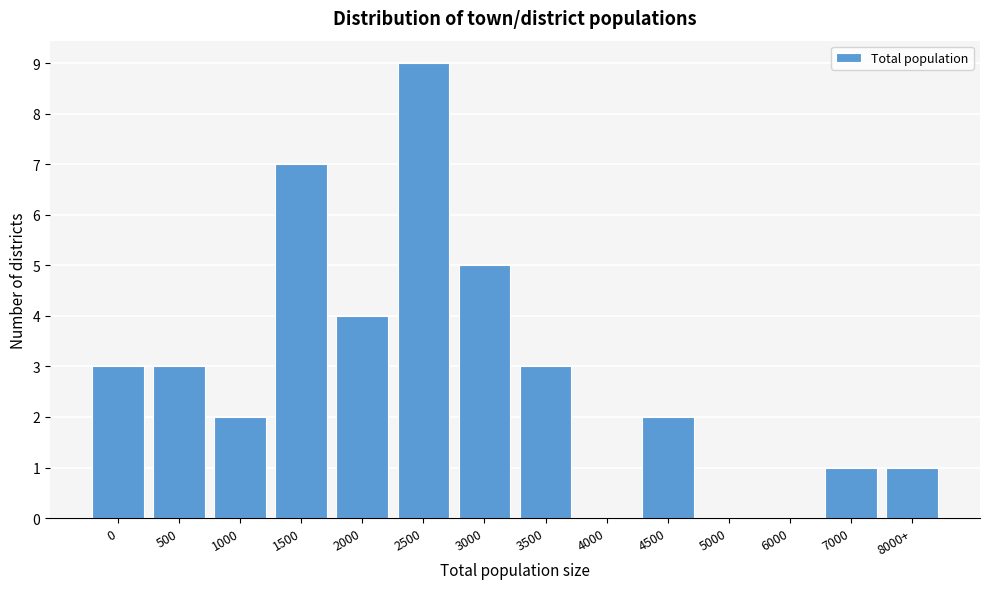

Reading left to right, what are all the values shown in this chart?

0=3	500=3	1000=2	1500=7	2000=4	2500=9	3000=5	3500=3	4000=0	4500=2	5000=0	6000=0	7000=1	8000+=1